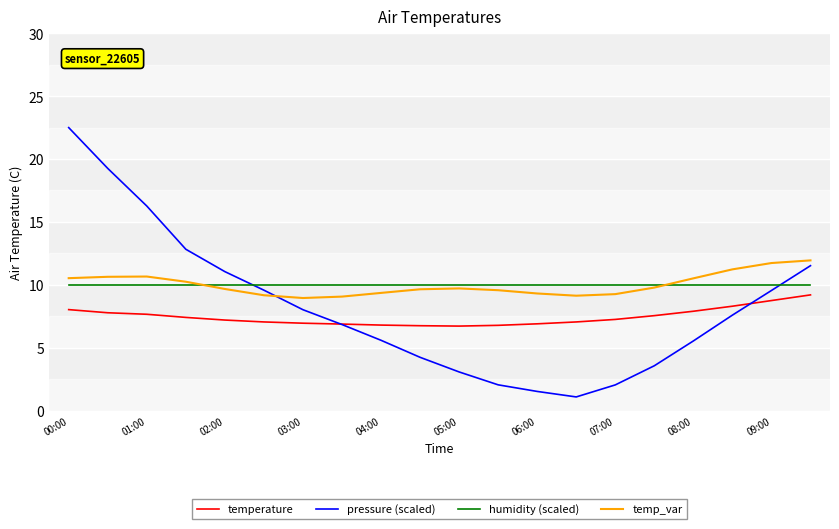

True or false: humidity (scaled) and temperature cross at least once.

False